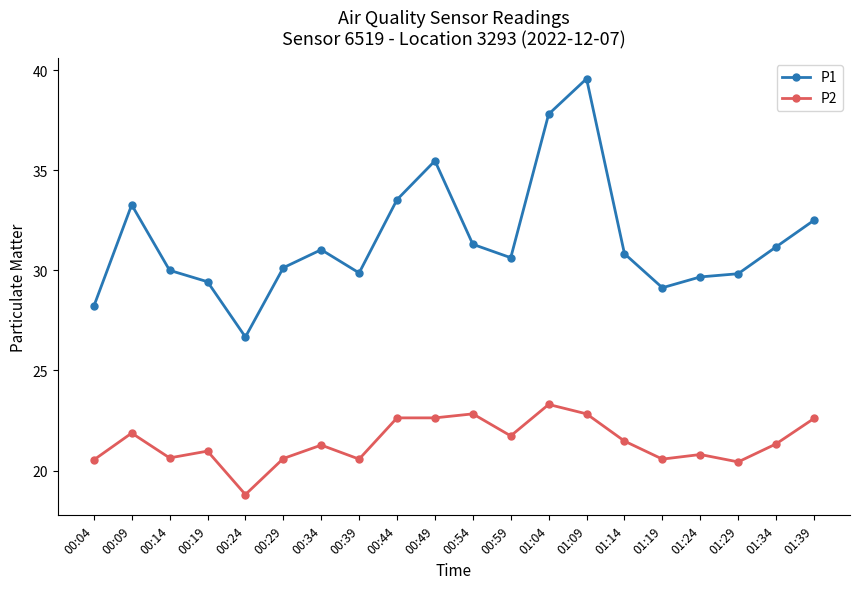

At which category does P1 reach its first local peak?

00:09